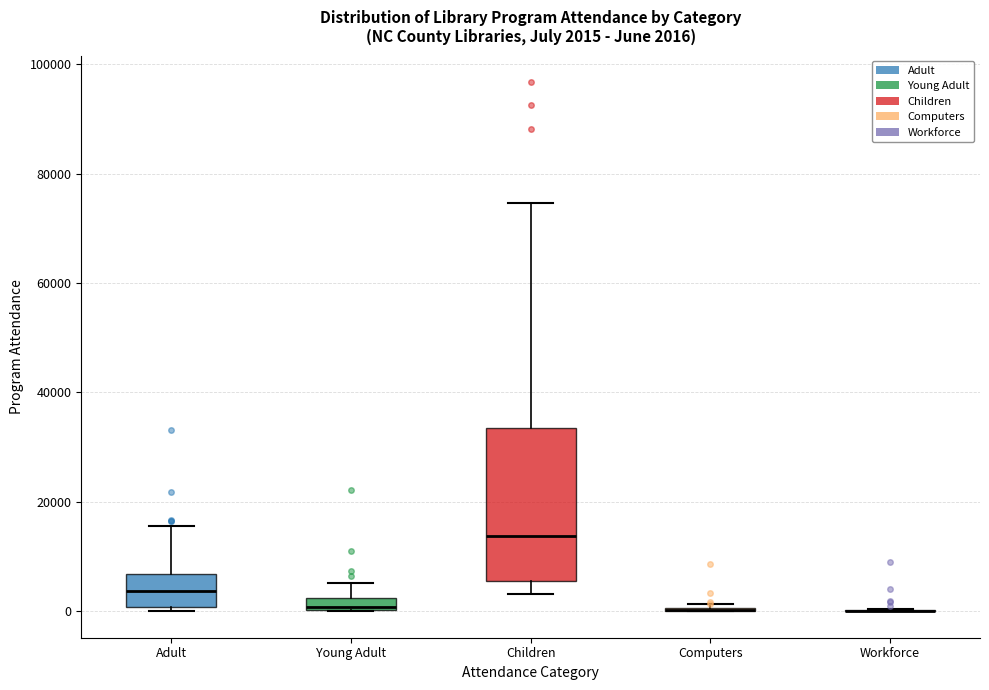

Comparing the boxes themselves (not the whiskers), which one is the tallest?

Children